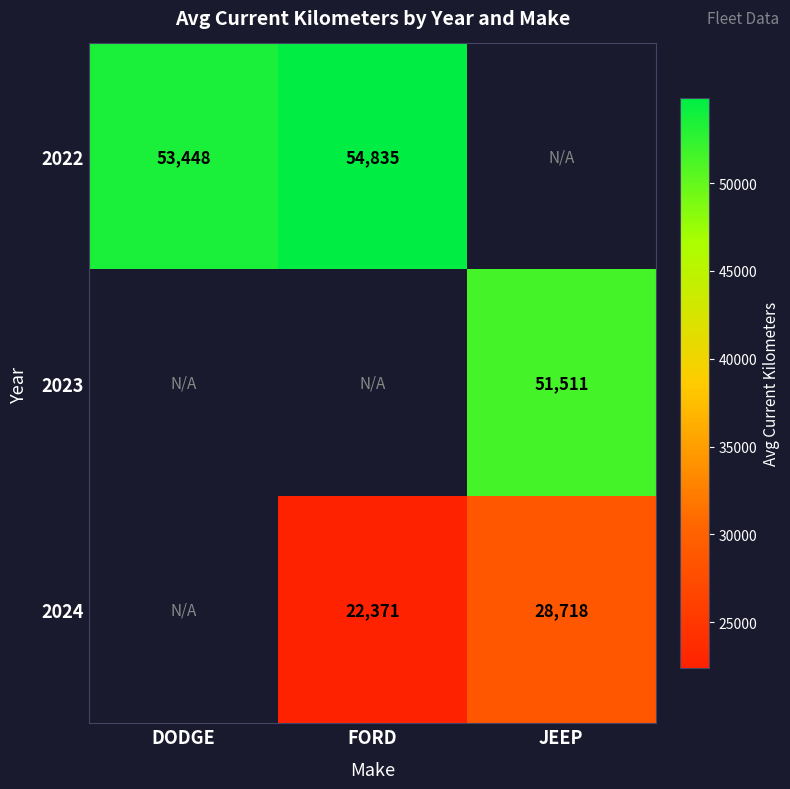

The 2024 series shows 6525.9 at JEEP. True or false?

False